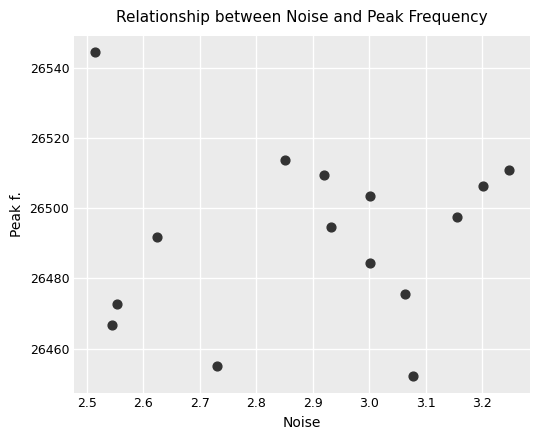

What is the range of Y values (max minus min)?

92.3